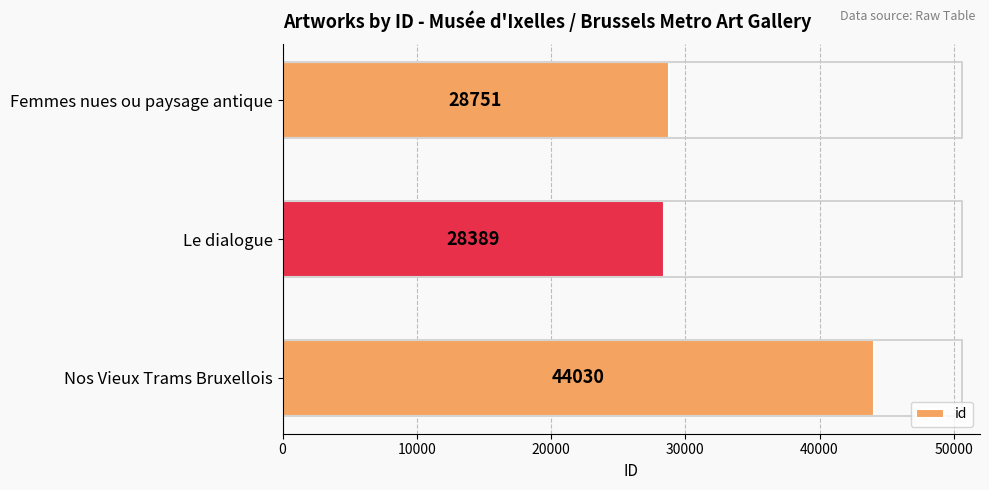

What is the average value?

33723